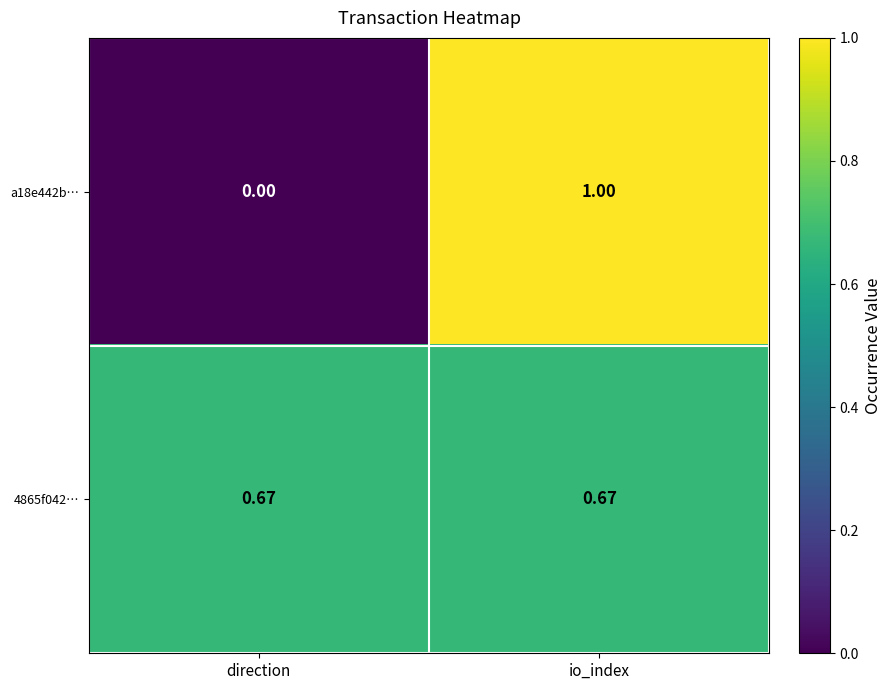

Which category has the highest value in the a18e442b… series?

io_index